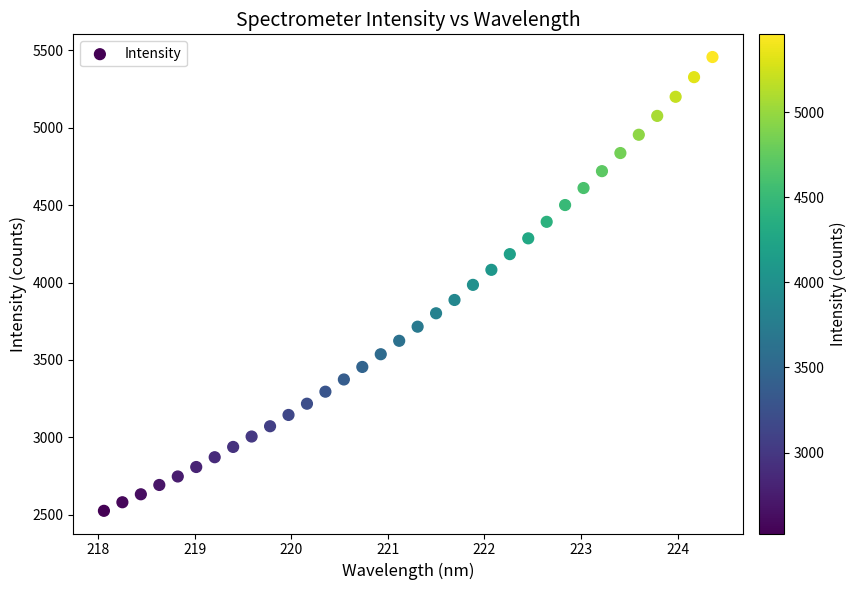

What is the range of Y values (max minus min)?

2933.4